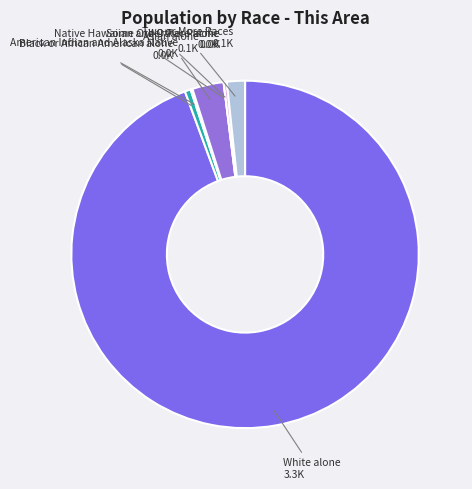

Approximately how many times larger is the value at White alone compared to Black or African American alone?

171.3